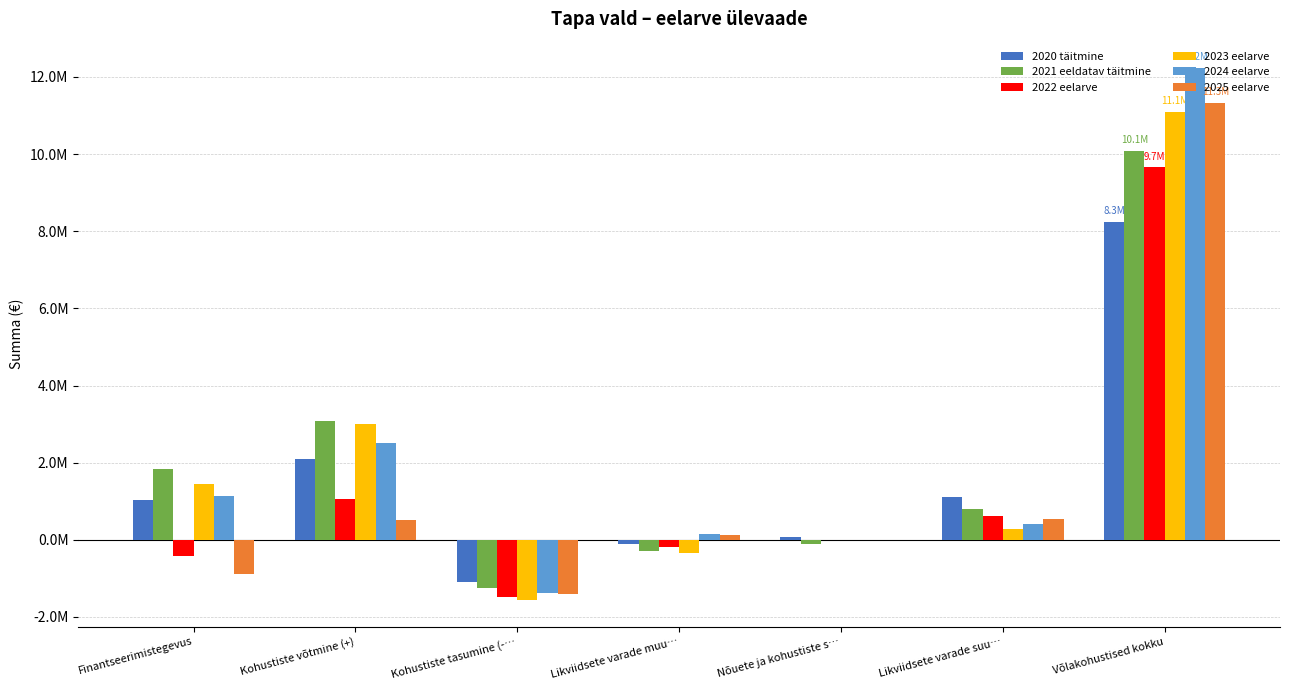

What value does the 2024 eelarve series have at Kohustiste võtmine (+), to the nearest 100?

2500000